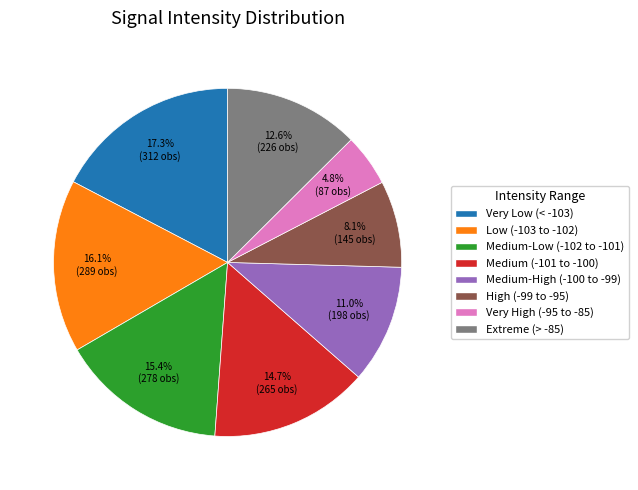

Does Low (-103 to -102) account for over 50% of the chart?

No